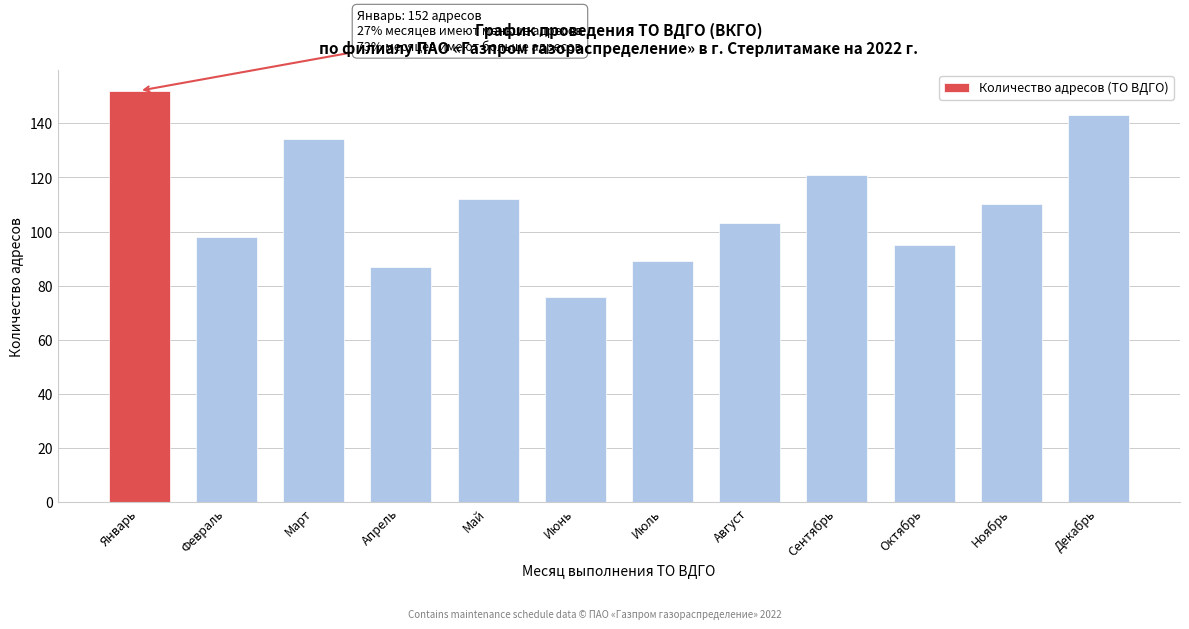

Reading right to left, what are all the values shown in this chart?

143	110	95	121	103	89	76	112	87	134	98	152